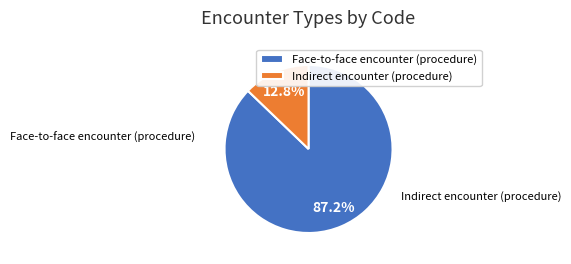

Which category has the smallest portion of the pie?

Indirect encounter (procedure)